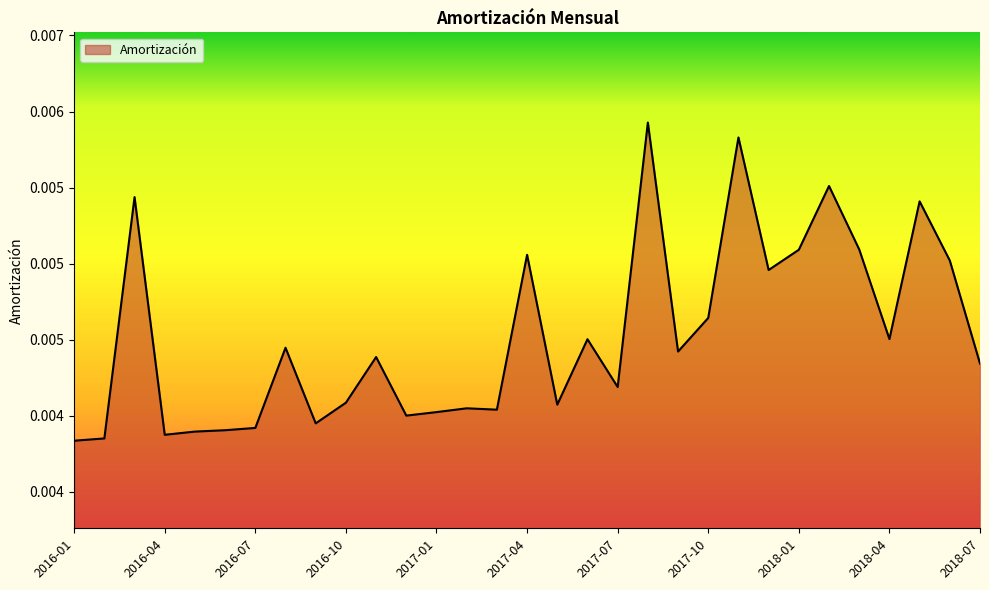

Is this an area chart (filled region under the line)?

Yes